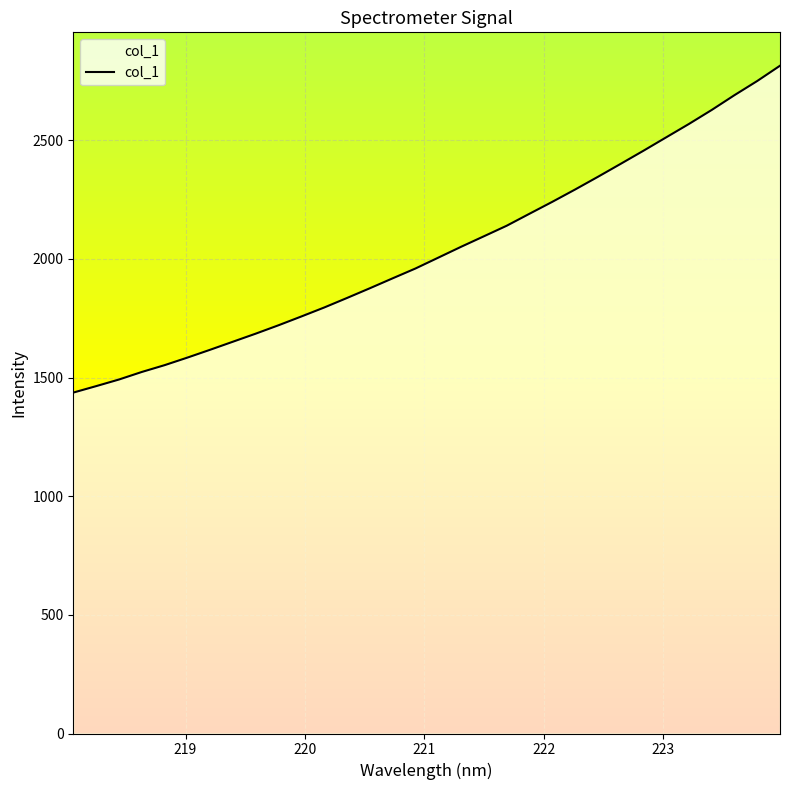

What is the maximum value shown in the chart?

2814.2